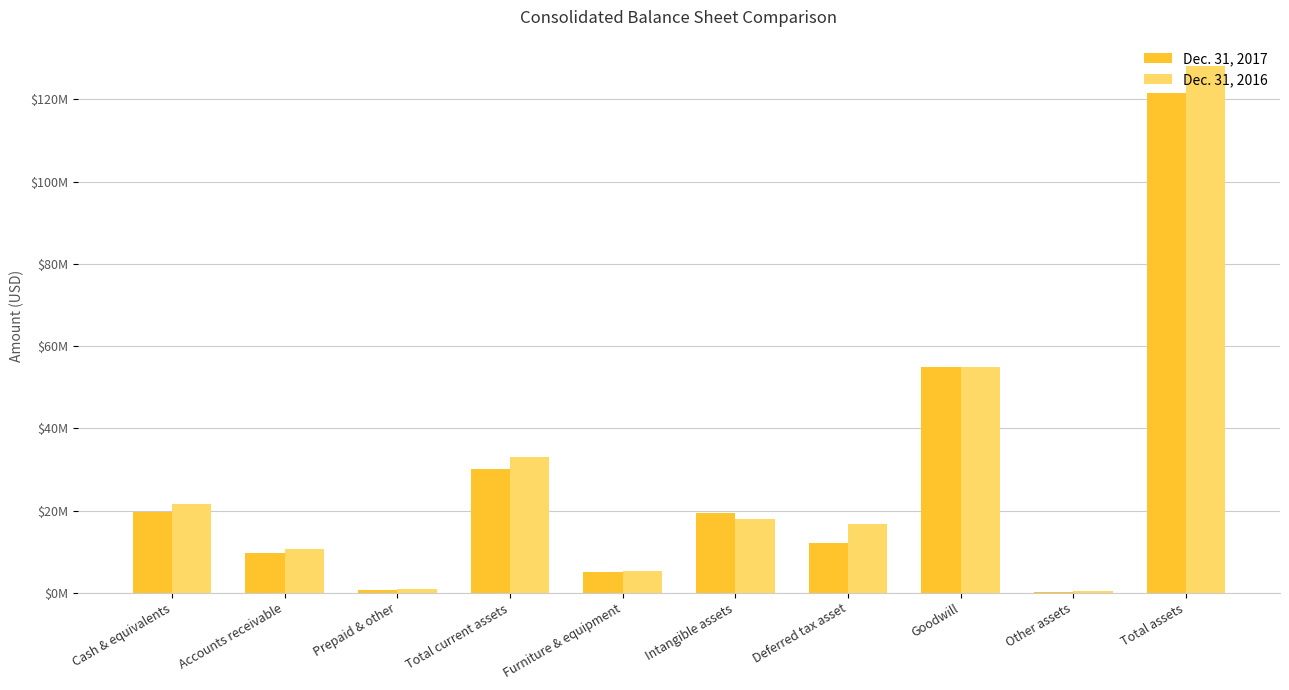

What is the sum of the Dec. 31, 2016 values at Accounts receivable and Total current assets?

43770587